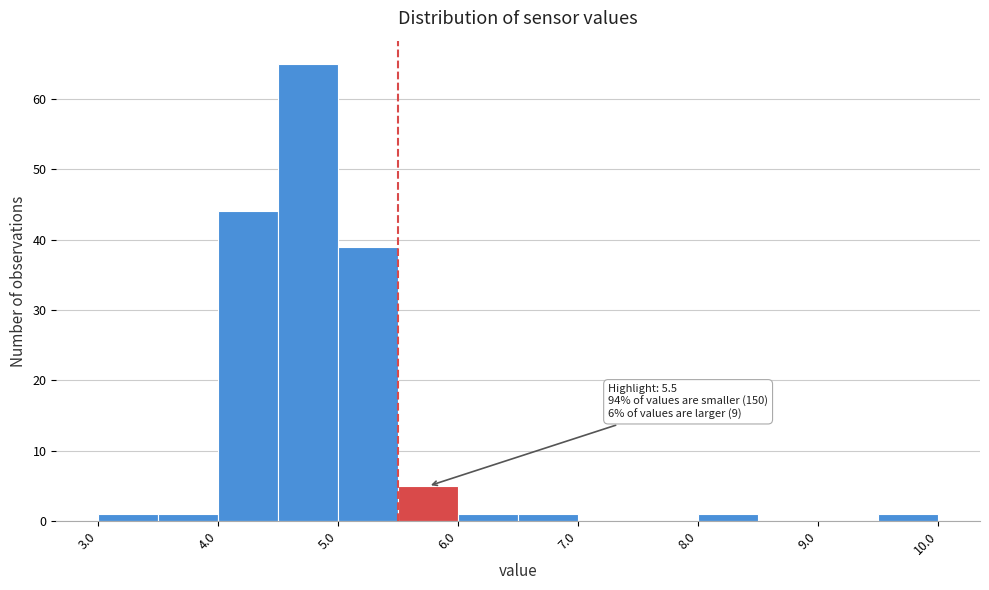

Which range on the x-axis has the tallest bar?

4.5 to 5.0